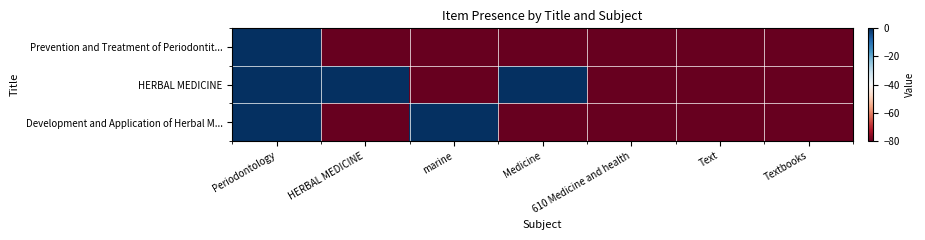

Which has a higher value, HERBAL MEDICINE or Medicine?

HERBAL MEDICINE